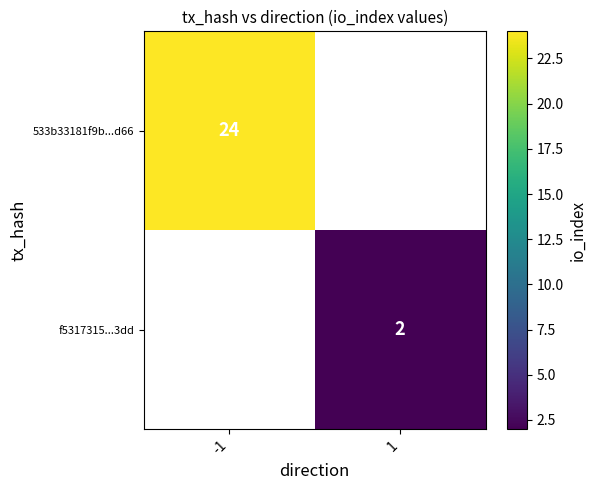

What is the greatest value displayed?

24.0